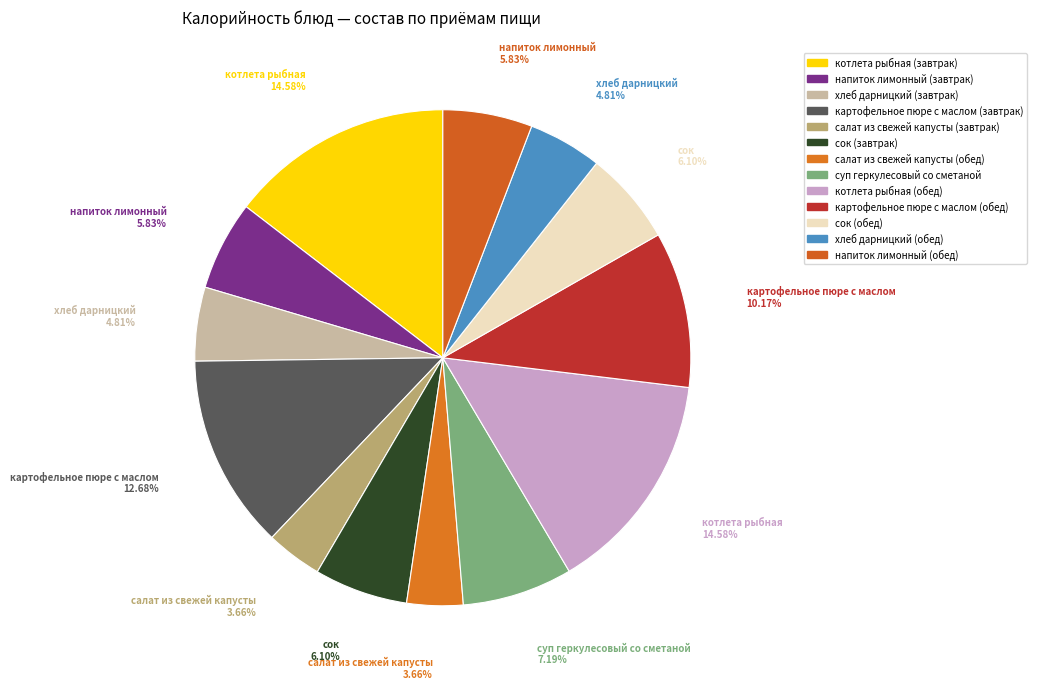

Which has a higher value, салат из свежей капусты (завтрак) or хлеб дарницкий (завтрак)?

хлеб дарницкий (завтрак)